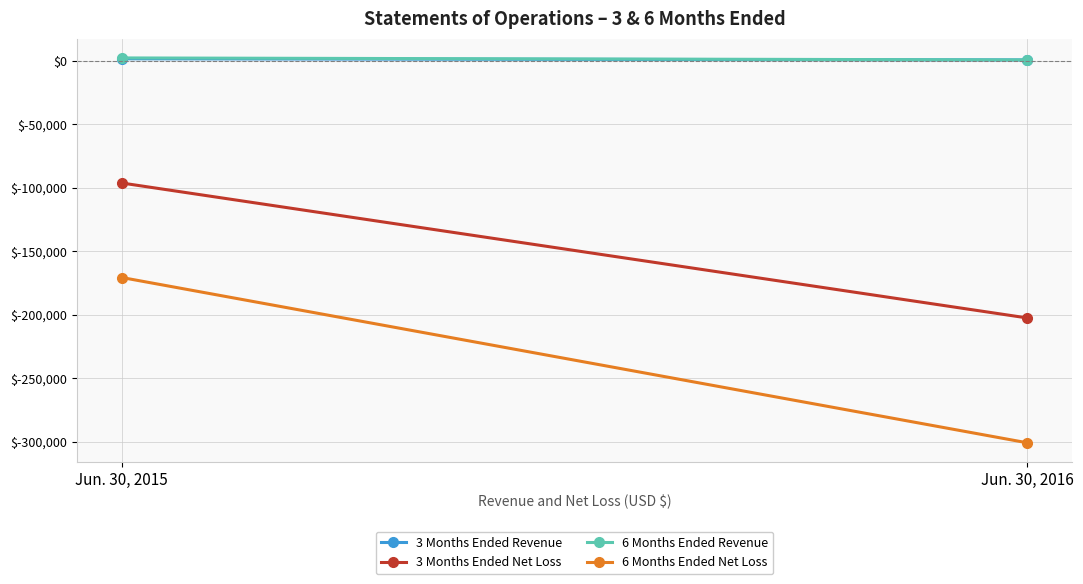

Which has a higher value, Jun. 30, 2015 or Jun. 30, 2016?

Jun. 30, 2015